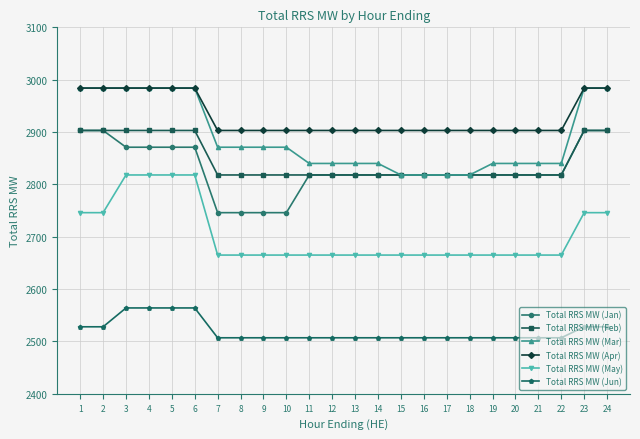

What is the value of the Total RRS MW (Jan) point at the 2nd from the left?

2903